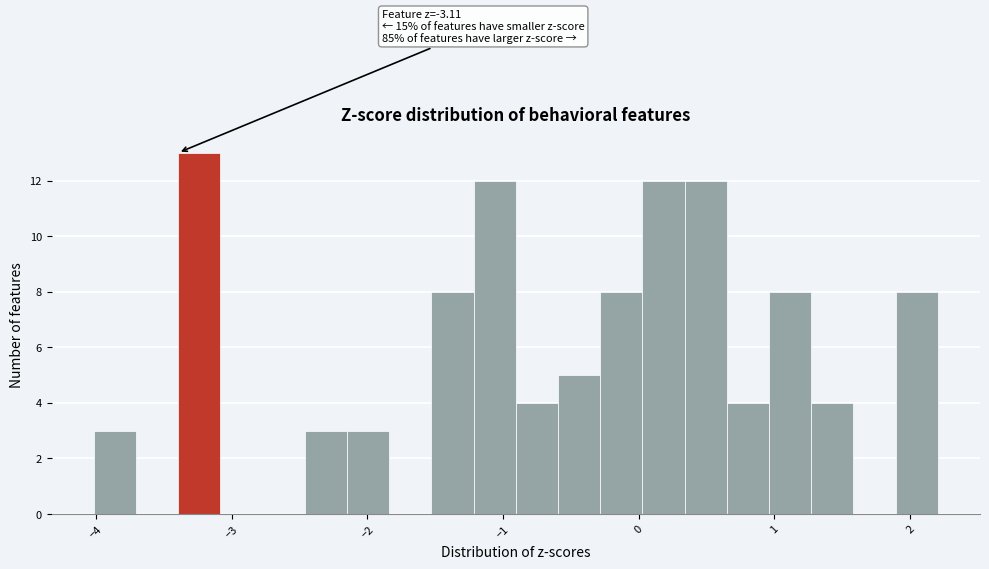

Read against the x-axis, roughly where is the centre of the tallest bar?

-3.2